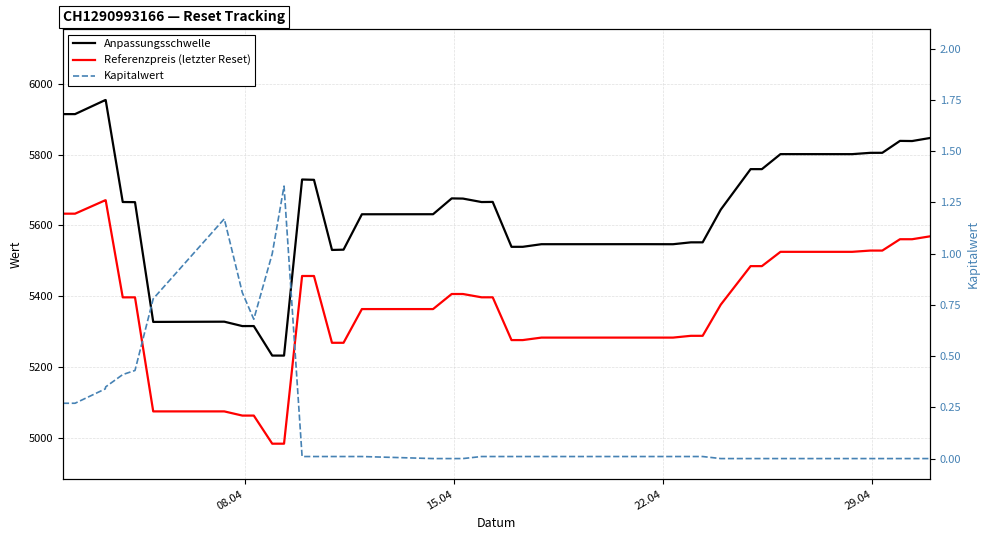

True or false: Referenzpreis (letzter Reset) and Kapitalwert cross at least once.

False